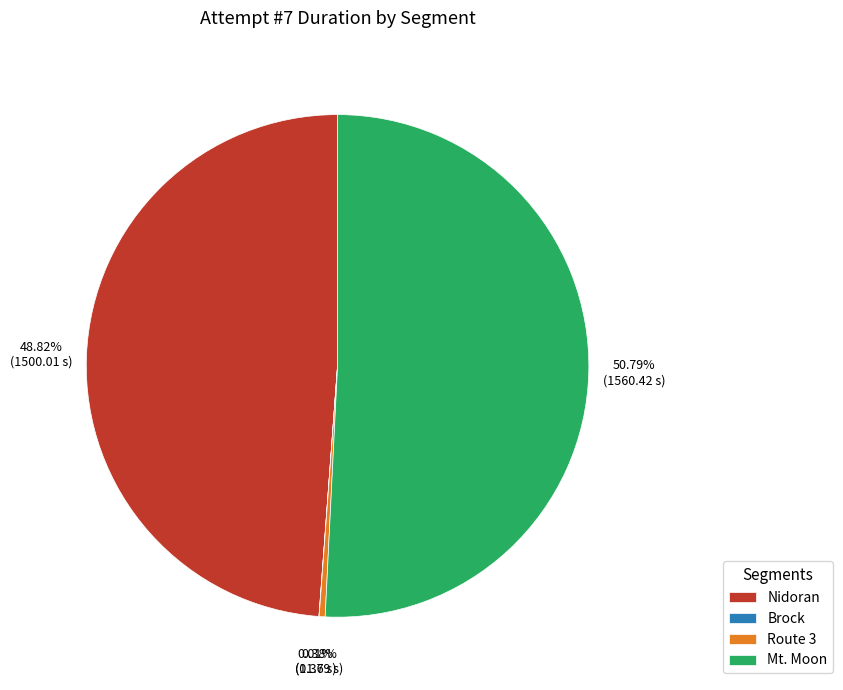

Which slice represents more than half of the pie?

Mt. Moon